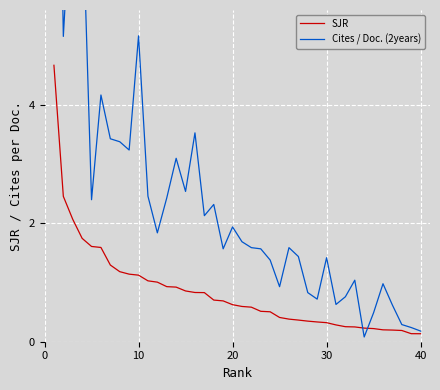

Which series ends up on top after the final intersection of Cites / Doc. (2years) and SJR?

Cites / Doc. (2years)